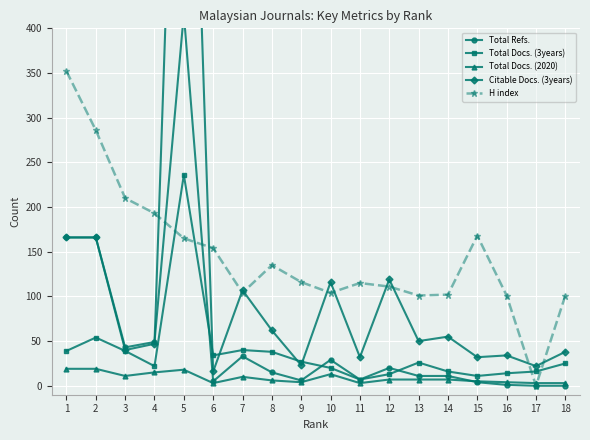

After their last crossing, which series has the higher values: Total Docs. (3years) or H index?

H index